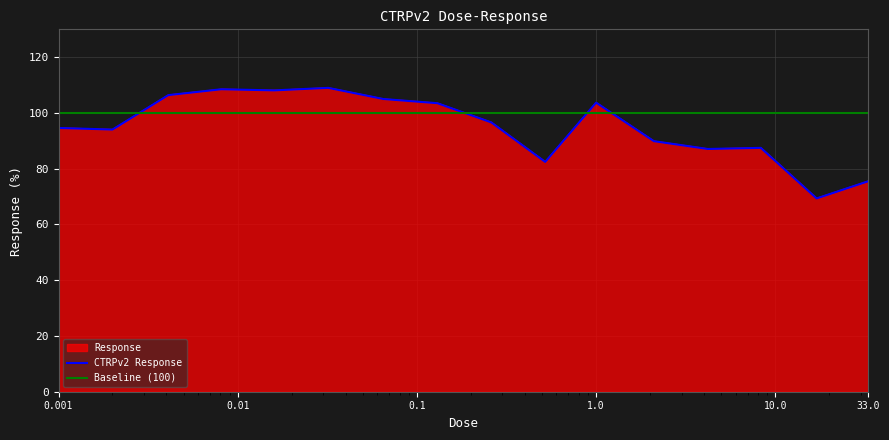

What is the difference between the second highest and minimum values?

39.2